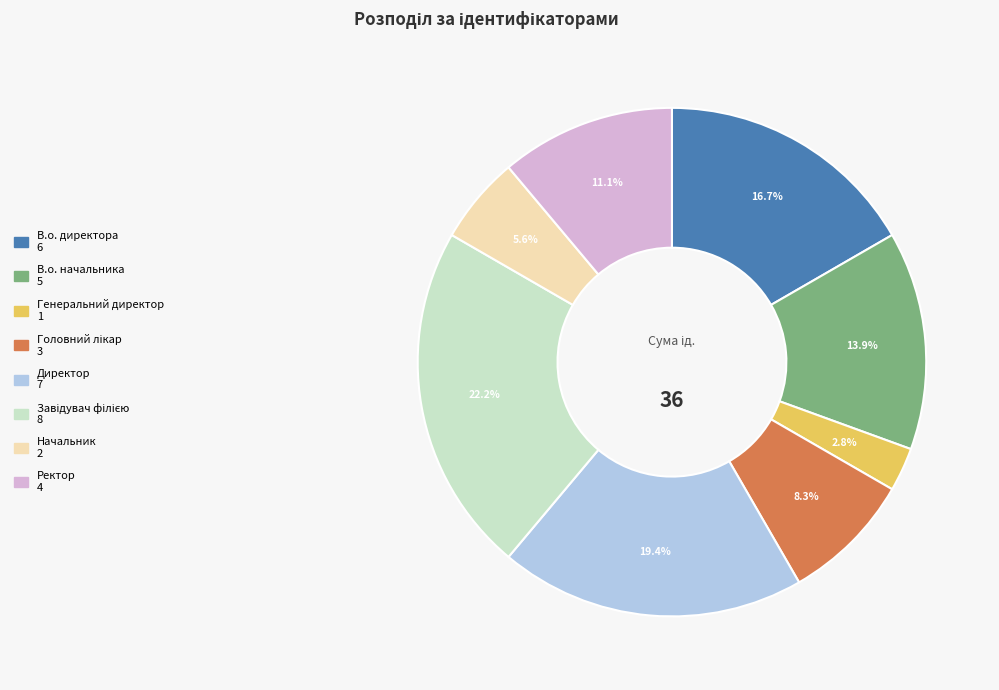

What percentage is the Директор slice, to the nearest percent?

19%